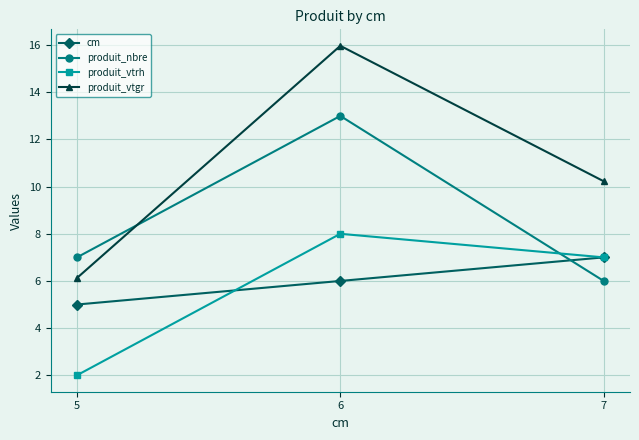

The value of cm at 6 is 2.9. True or false?

False